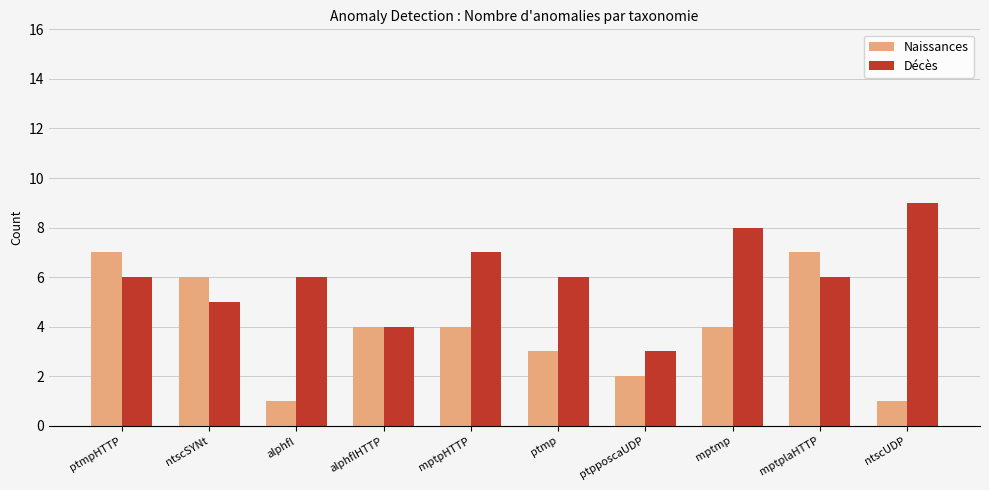

What is the difference between the highest and lowest values at ntscUDP?

8